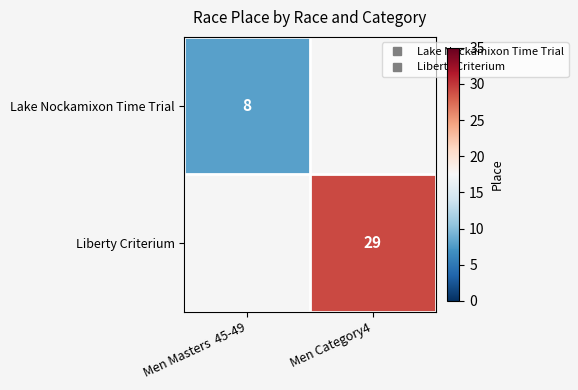

Which category has the highest value across all series?

Men Category4